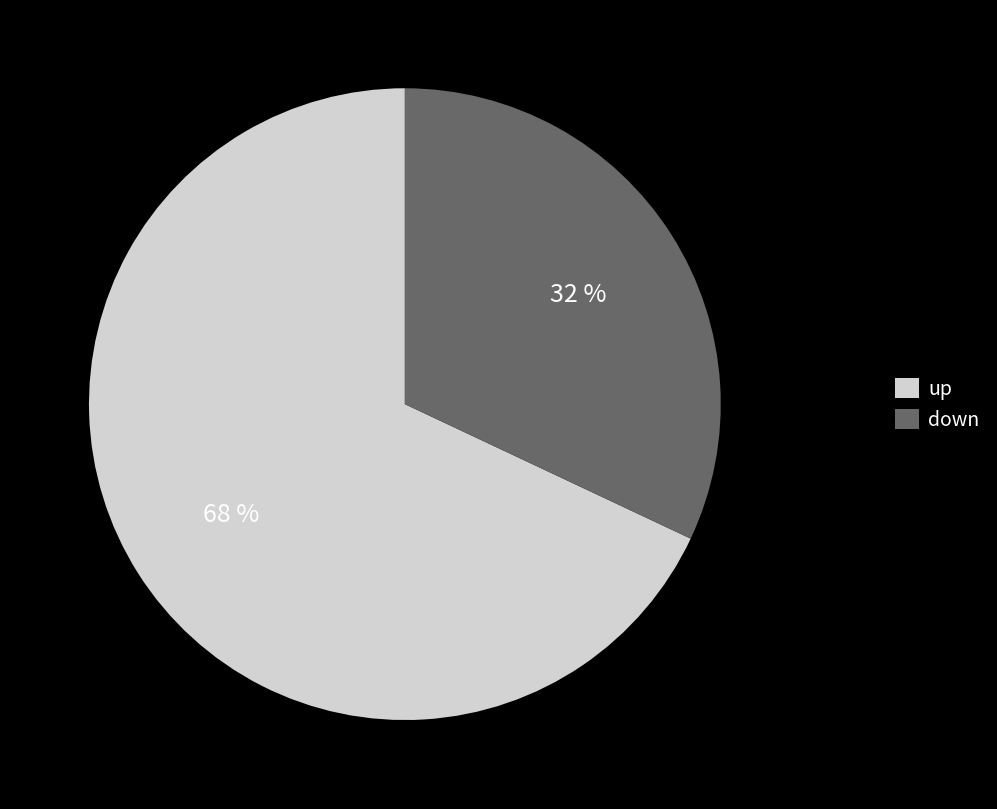

What percentage is the down slice, to the nearest percent?

32%